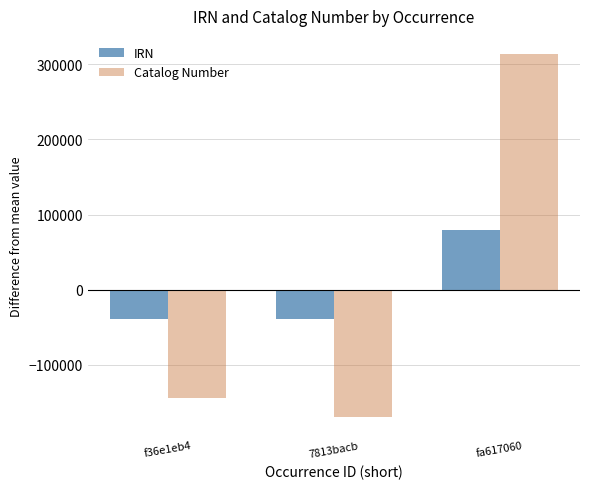

Between f36e1eb4 and fa617060, which series saw the biggest shift?

Catalog Number